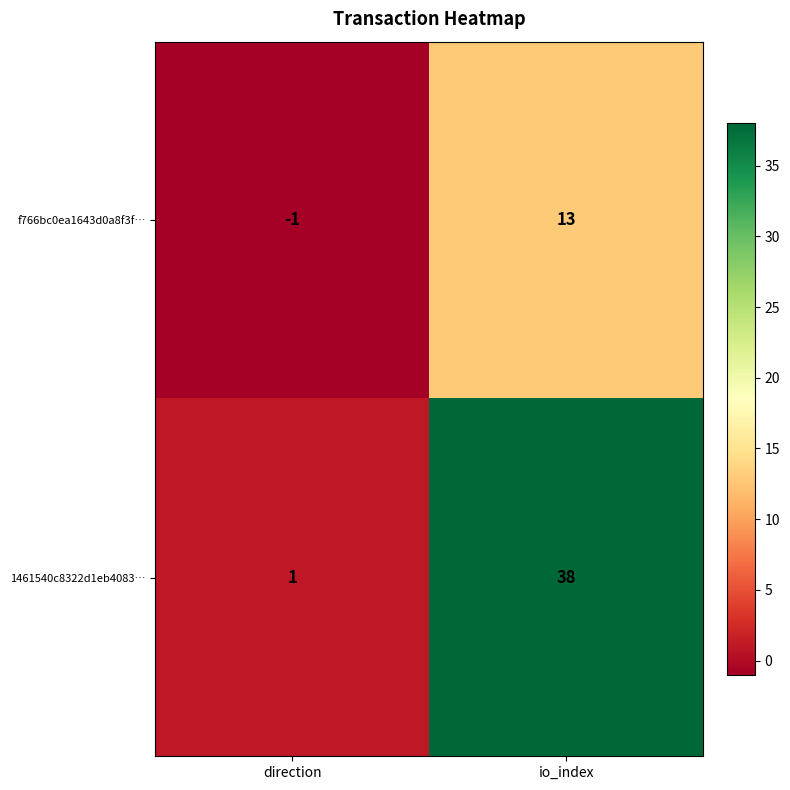

Is the value of 1461540c8322d1eb4083… at io_index greater than the value of f766bc0ea1643d0a8f3f… at direction?

Yes